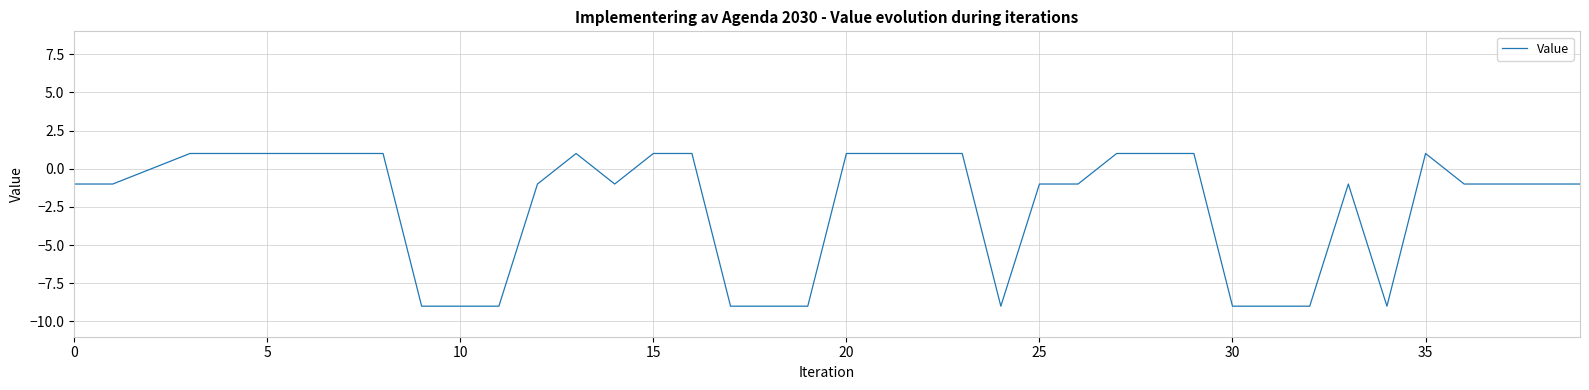

What is the sum of all values?

-93